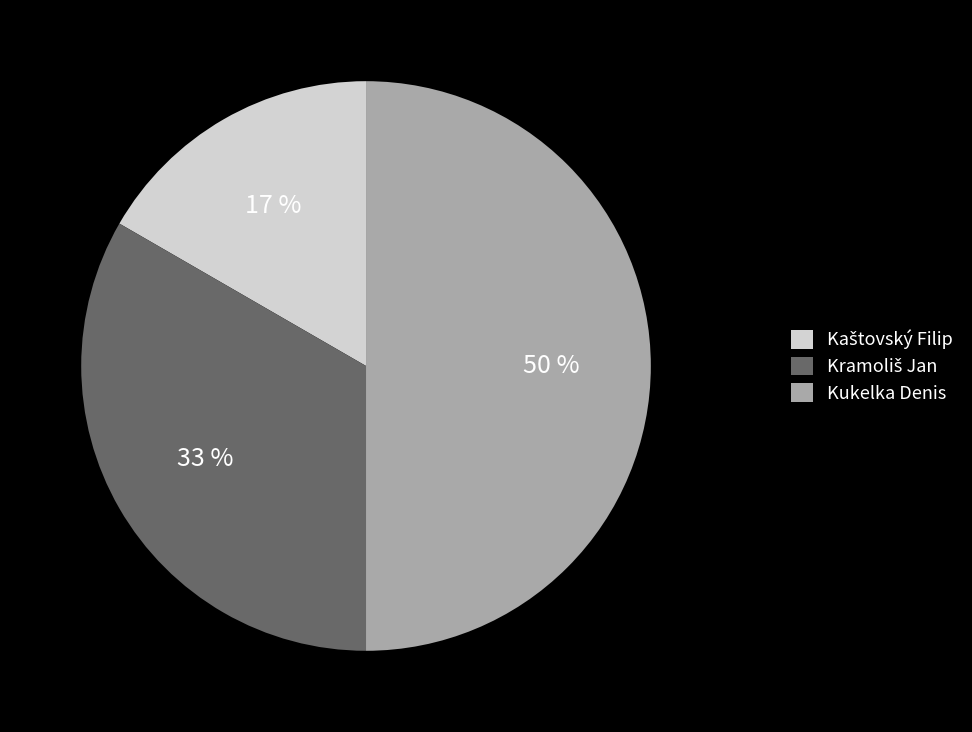

To the nearest percent, what percentage of the pie is Kukelka Denis?

50%